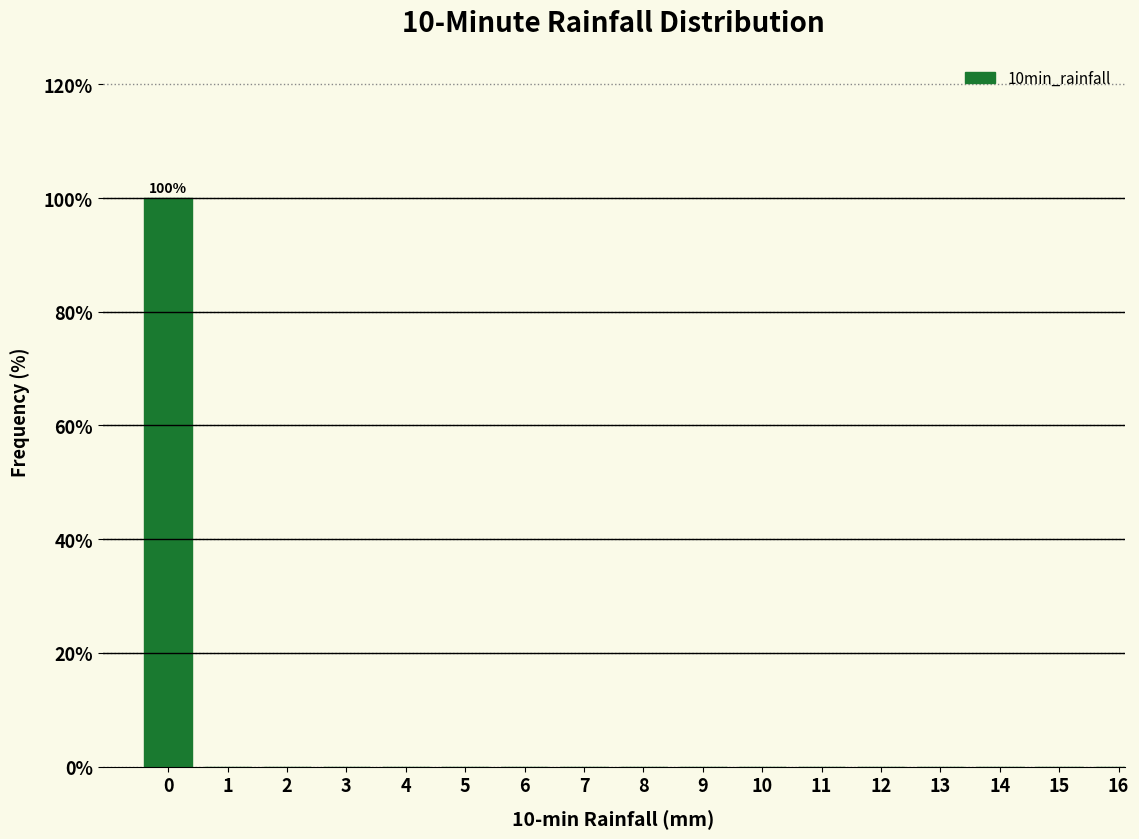

Reading left to right, extract all data points from this chart.

0=100	1=0	2=0	3=0	4=0	5=0	6=0	7=0	8=0	9=0	10=0	11=0	12=0	13=0	14=0	15=0	16=0